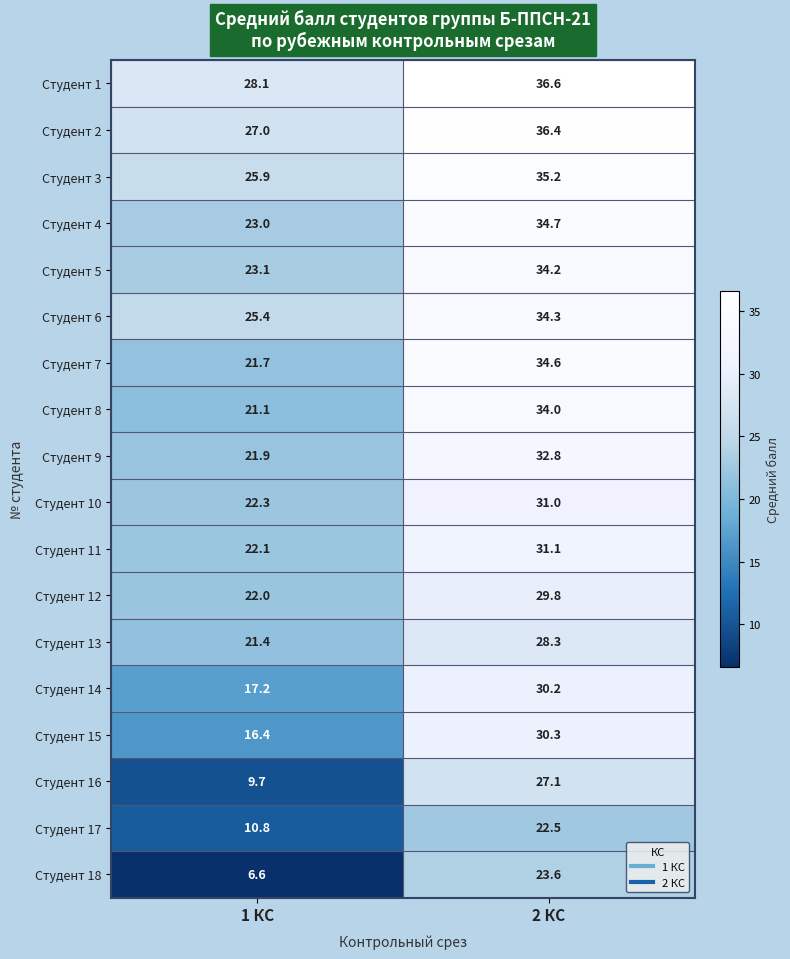

At how many categories does at least one series exceed 10?

2